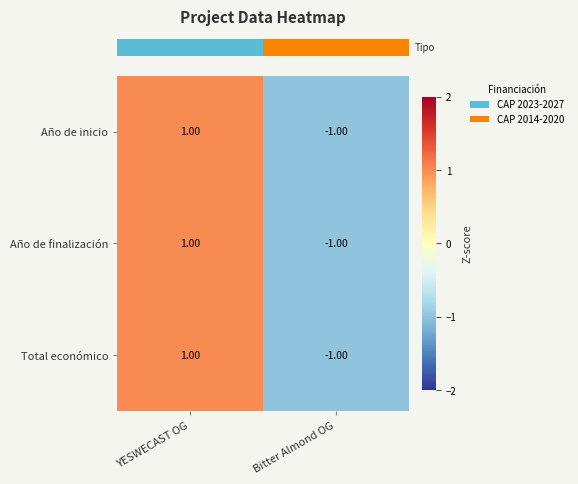

At how many categories does at least one series exceed 0?

1